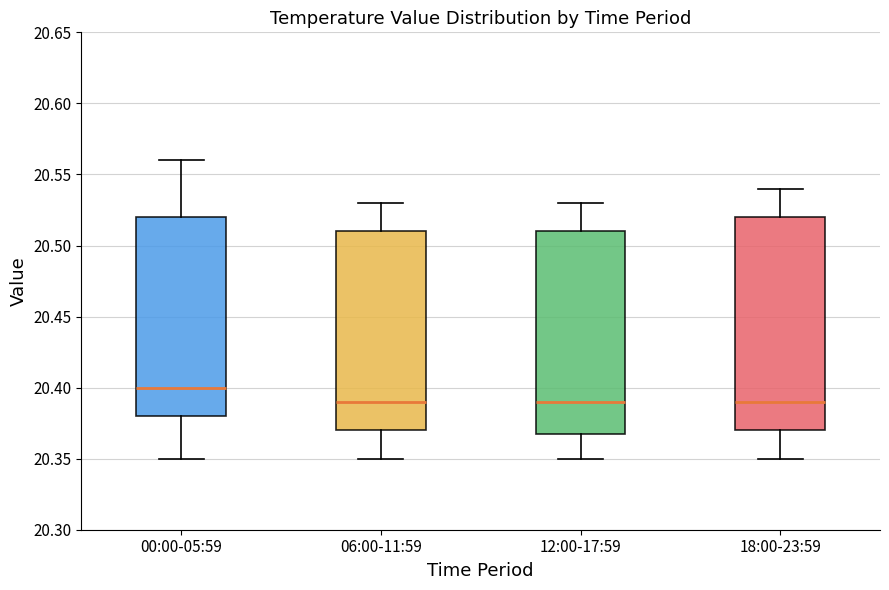

Which box's median line is the highest?

00:00-05:59